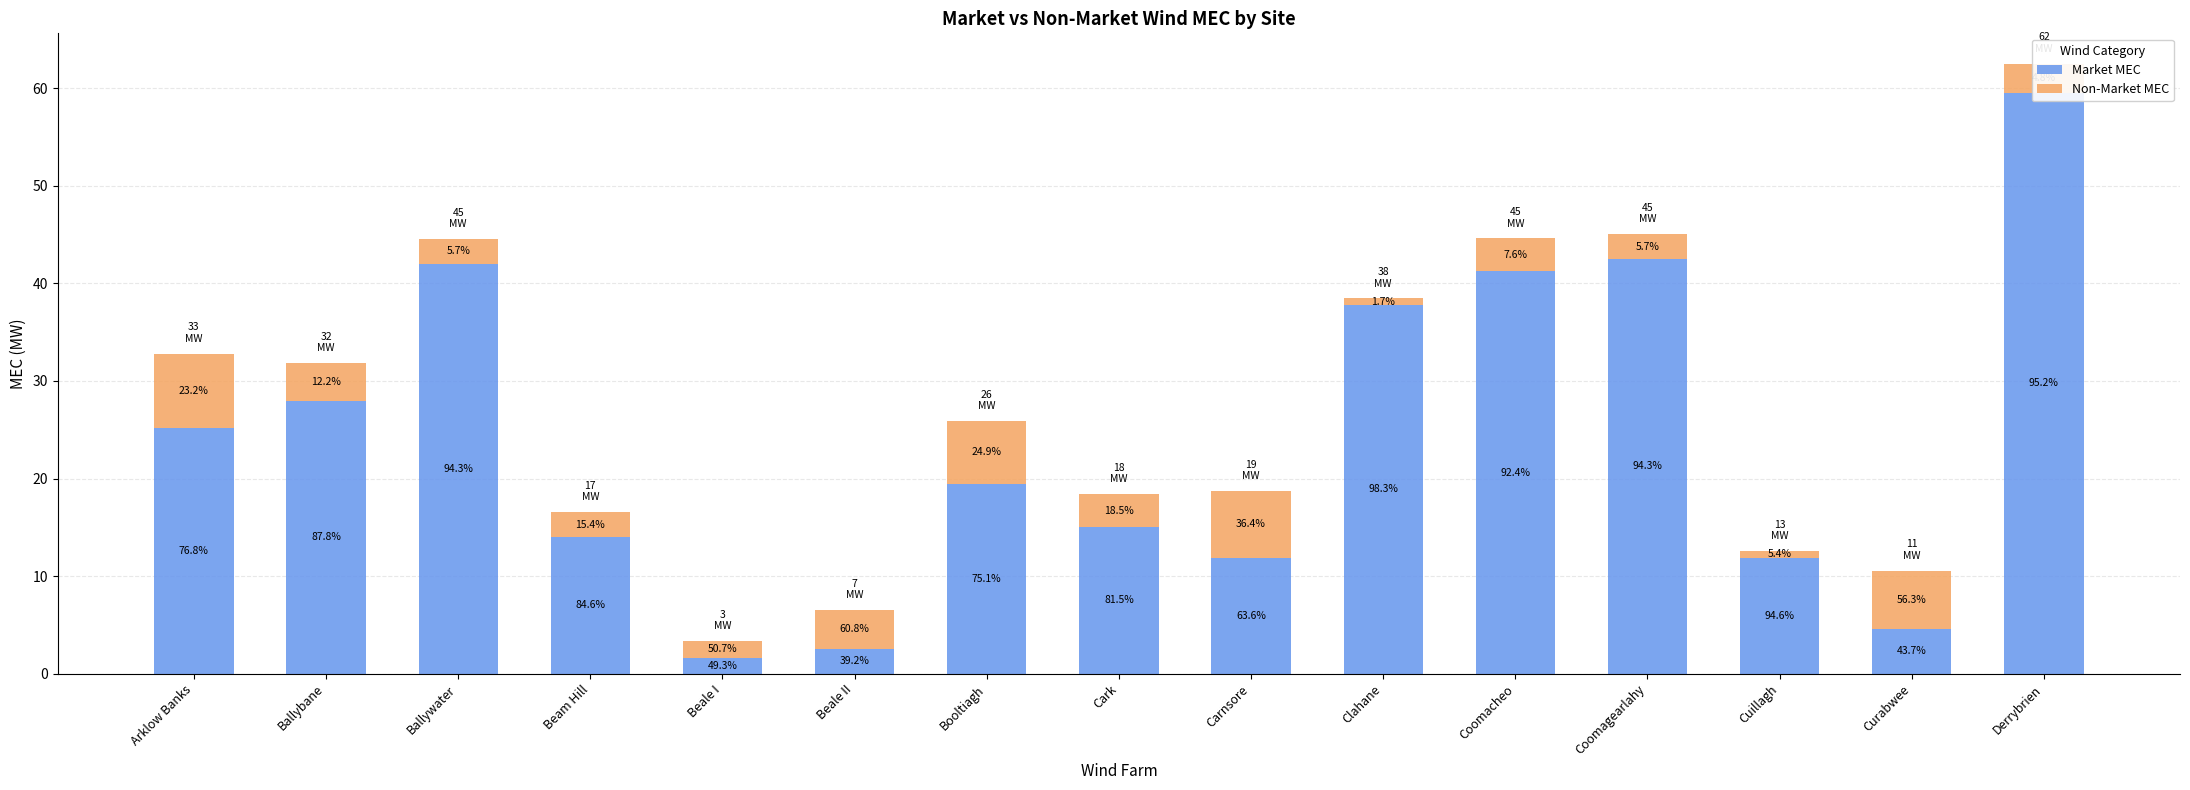

How many bars are there in each group?

2